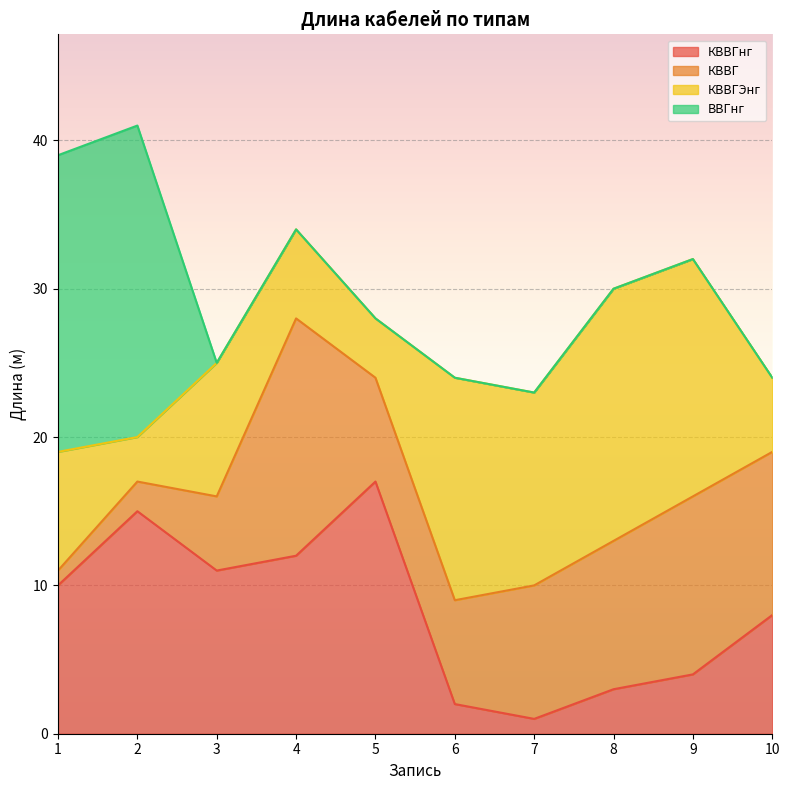

Reading right to left, extract all data points from this chart.

КВВГнг: 8	4	3	1	2	17	12	11	15	10
КВВГ: 11	12	10	9	7	7	16	5	2	1
КВВГЭнг: 5	16	17	13	15	4	6	9	3	8
ВВГнг: 0	0	0	0	0	0	0	0	21	20